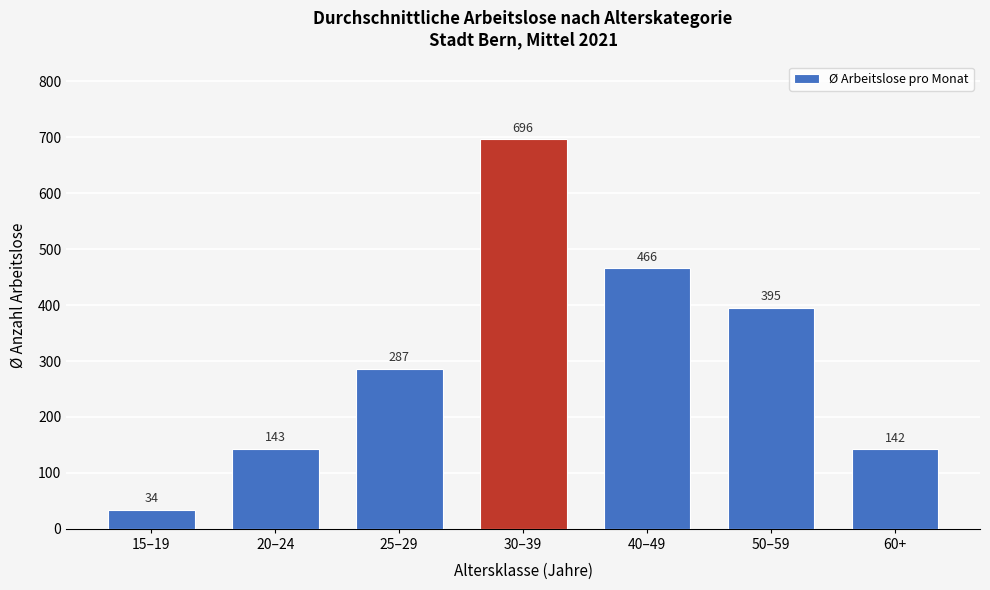

List the labels in order of value, largest first.

30–39, 40–49, 50–59, 25–29, 20–24, 60+, 15–19